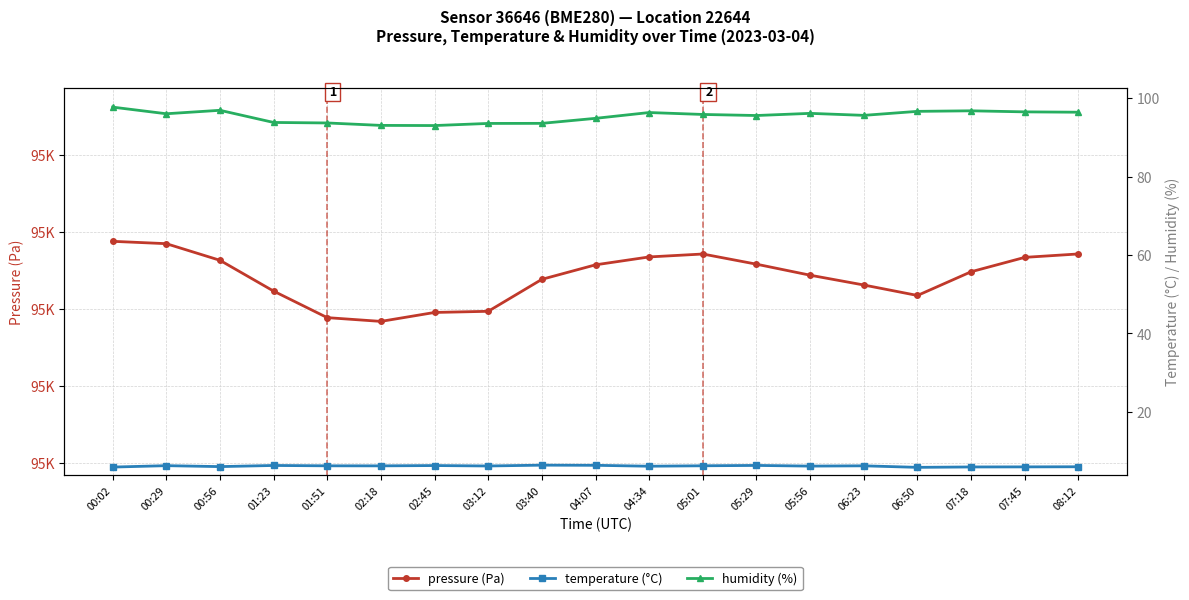

How many lines are shown in the chart?

3